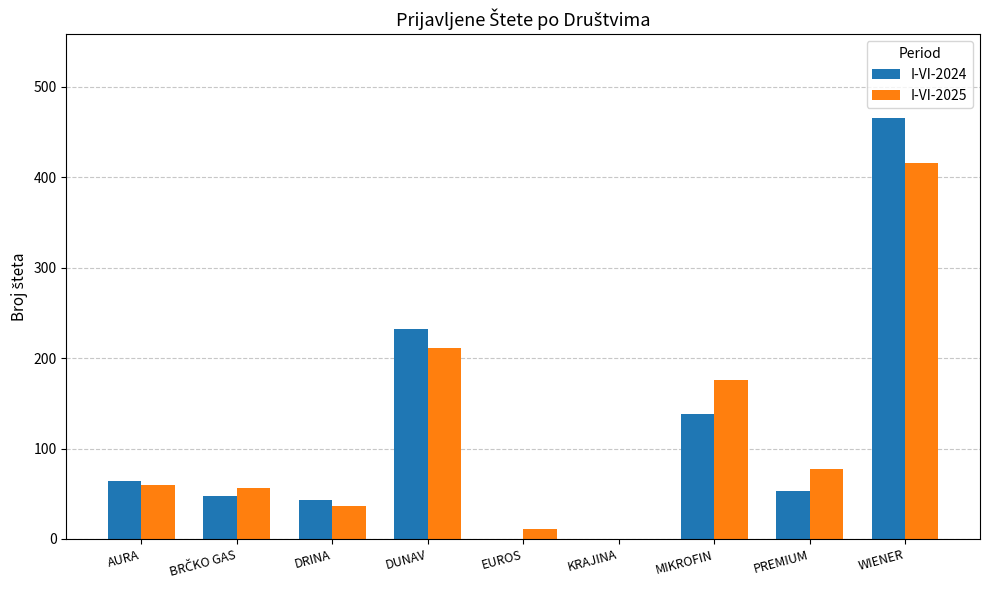

At which category is the sum across all series the highest?

WIENER